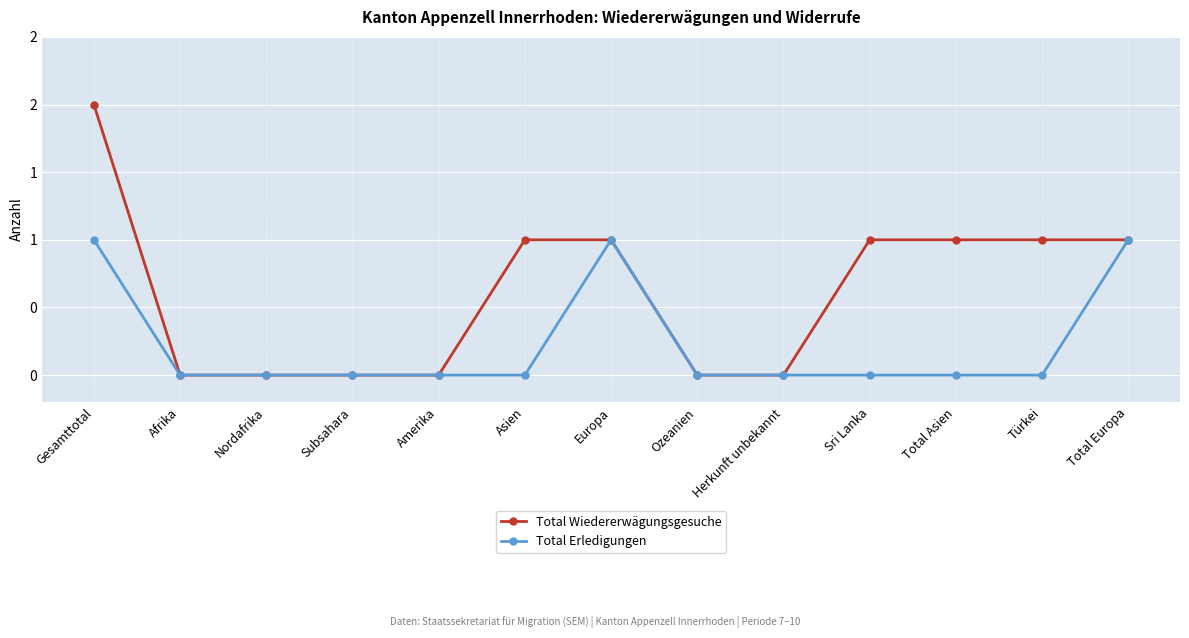

What is the label of the 1st point from the left?

Gesamttotal